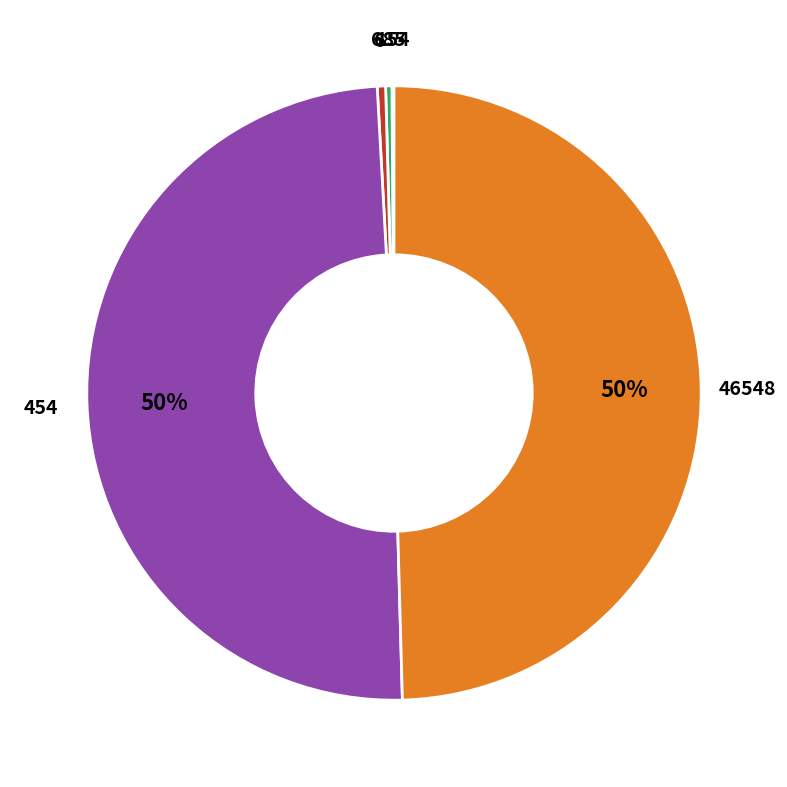

To the nearest percent, what is the average slice percentage?

20%